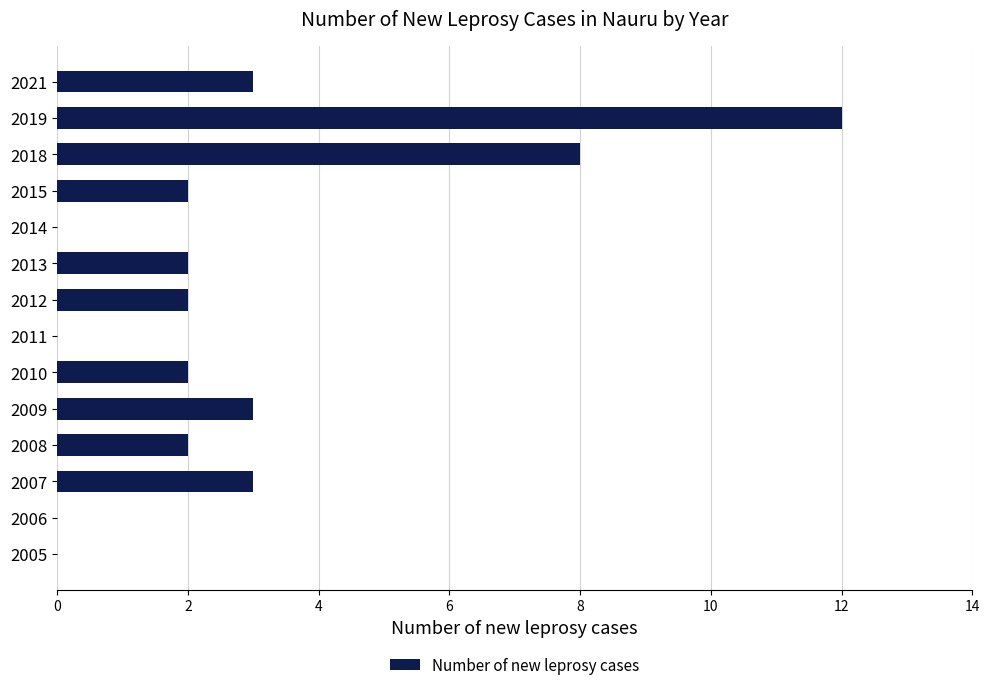

What is the sum of all values?

39